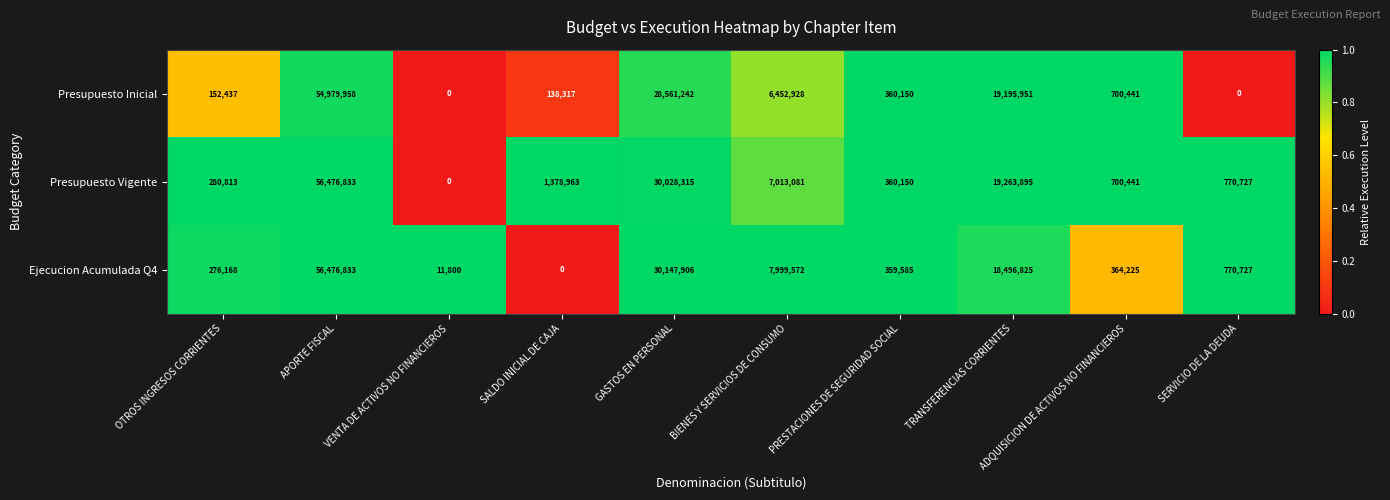

At how many categories does at least one series exceed 0?

10